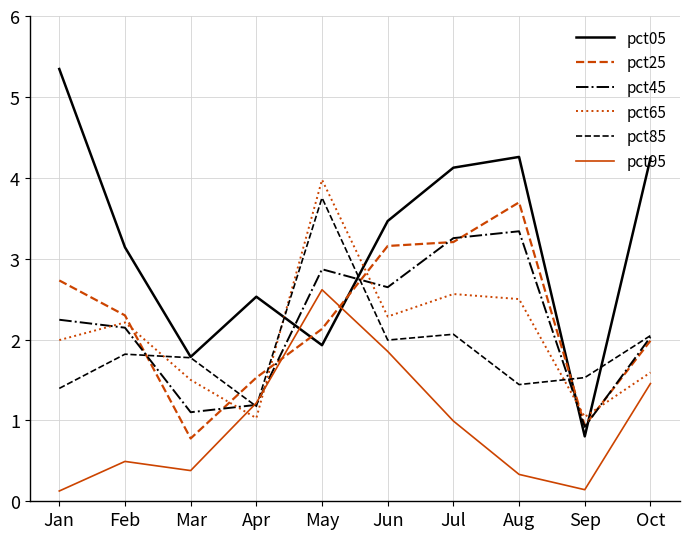

The value of pct85 at Apr is 0.6. True or false?

False